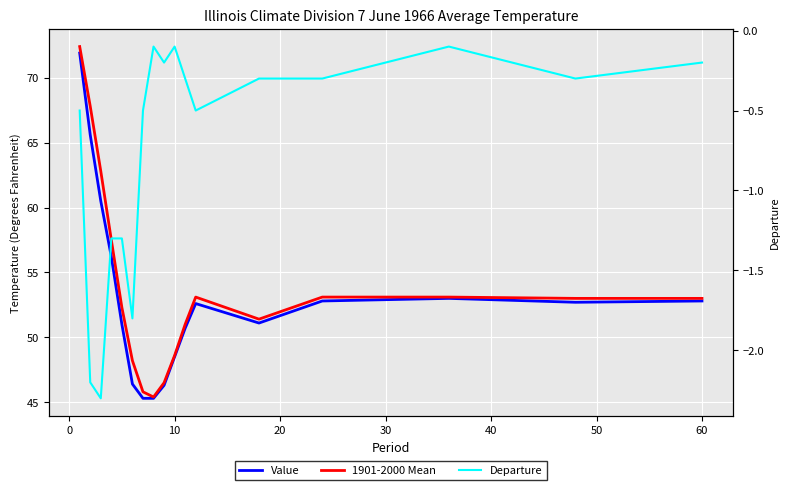

True or false: Value and Departure intersect in this chart.

False